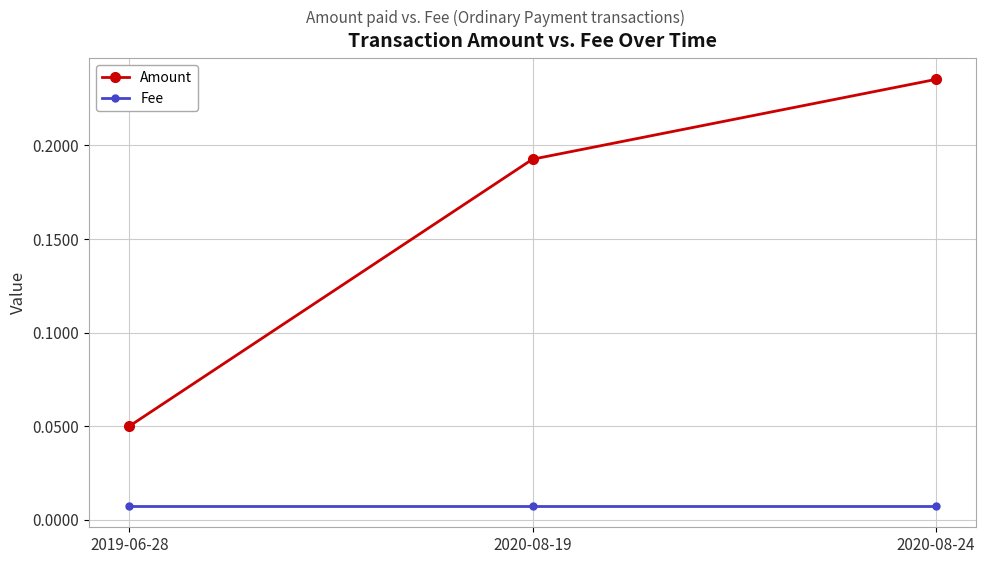

What are all the series names shown in the legend?

Amount, Fee